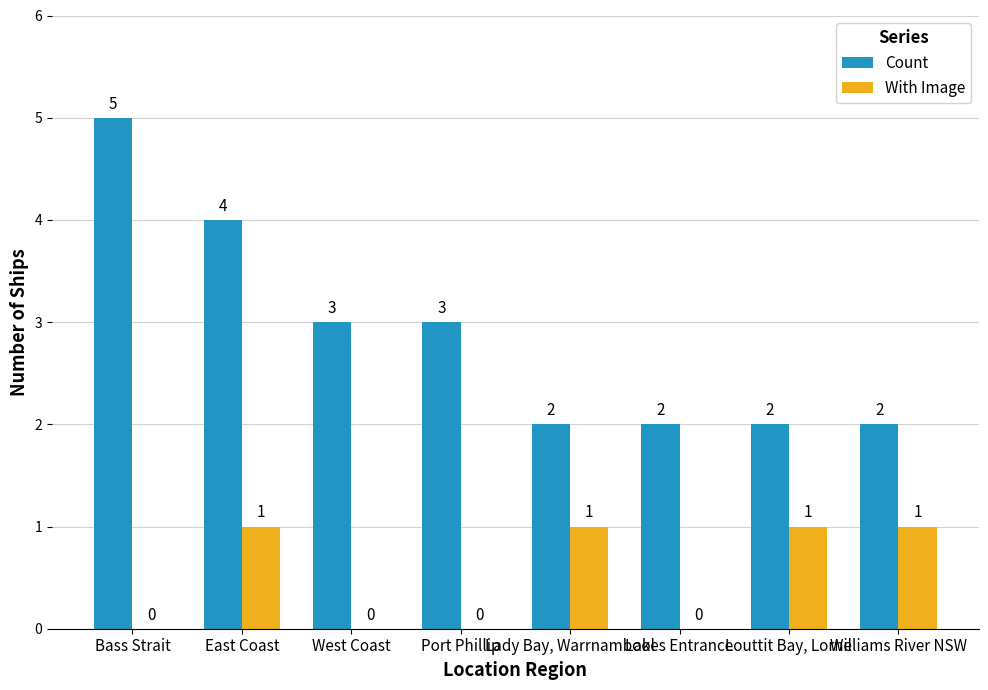

What is the sum of all With Image values?

4